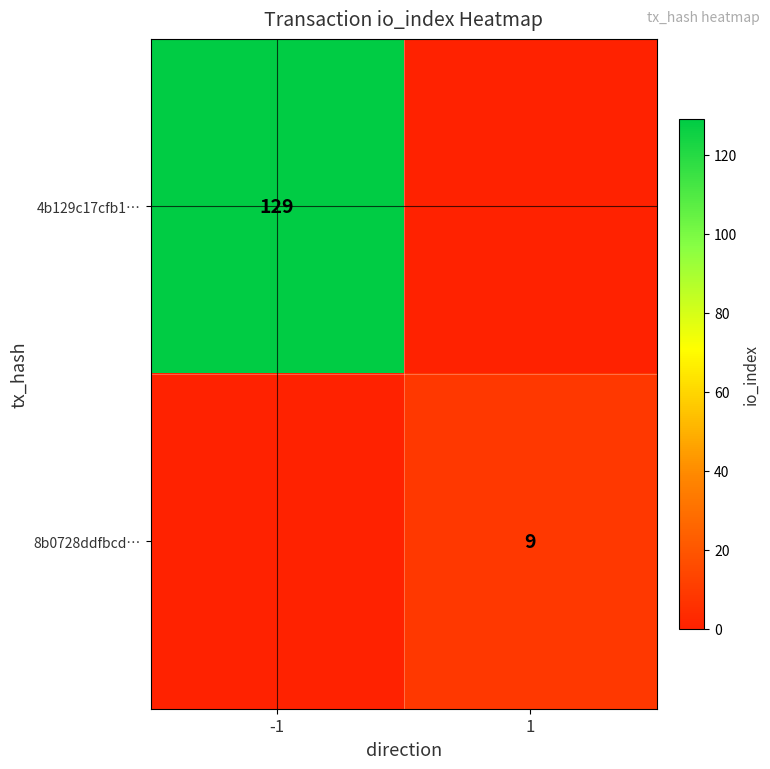

True or false: 8b0728ddfbcd… has a value of 9 at 1.

True